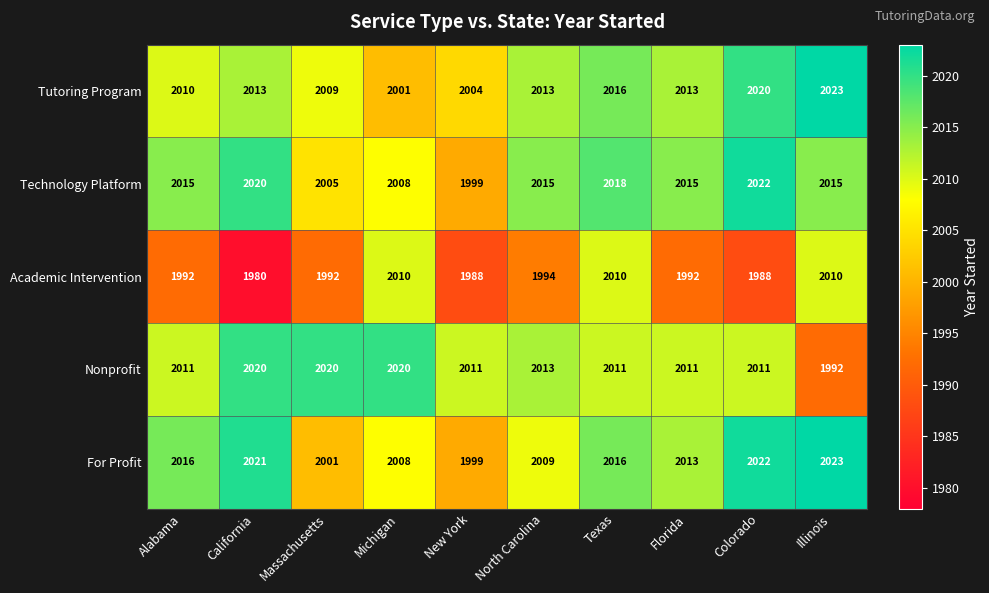

How many values in the For Profit series are below 2016?

5